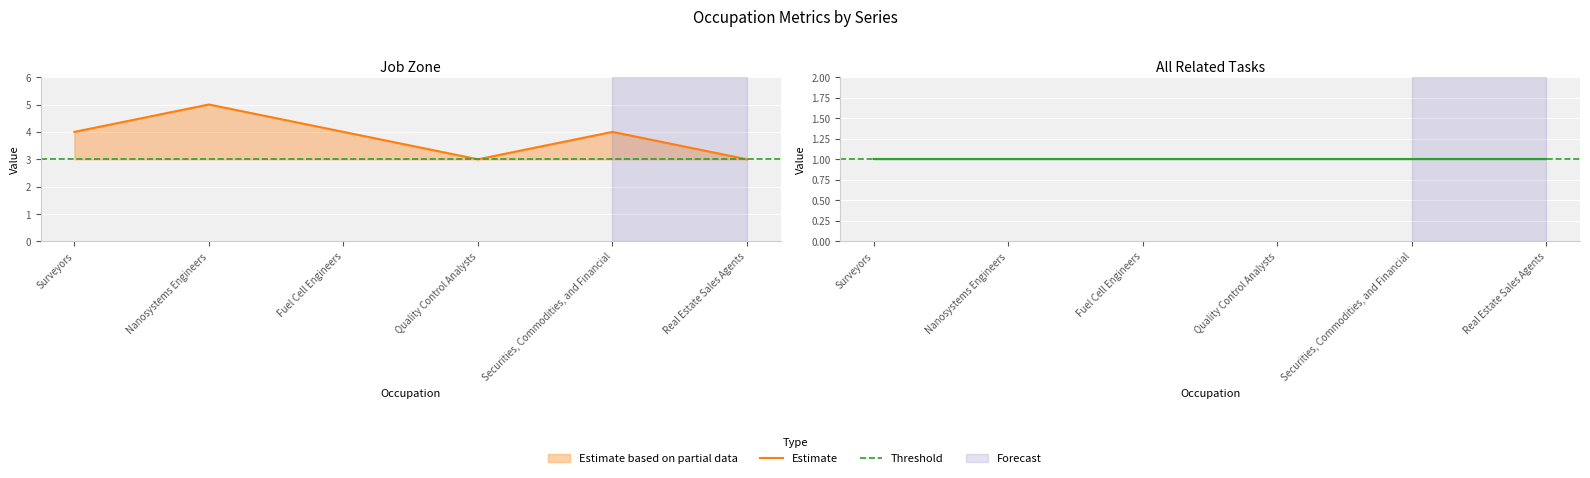

Reading left to right, transcribe all the data shown in this chart.

Surveyors=4	Nanosystems Engineers=5	Fuel Cell Engineers=4	Quality Control Analysts=3	Securities, Commodities, and Financial=4	Real Estate Sales Agents=3